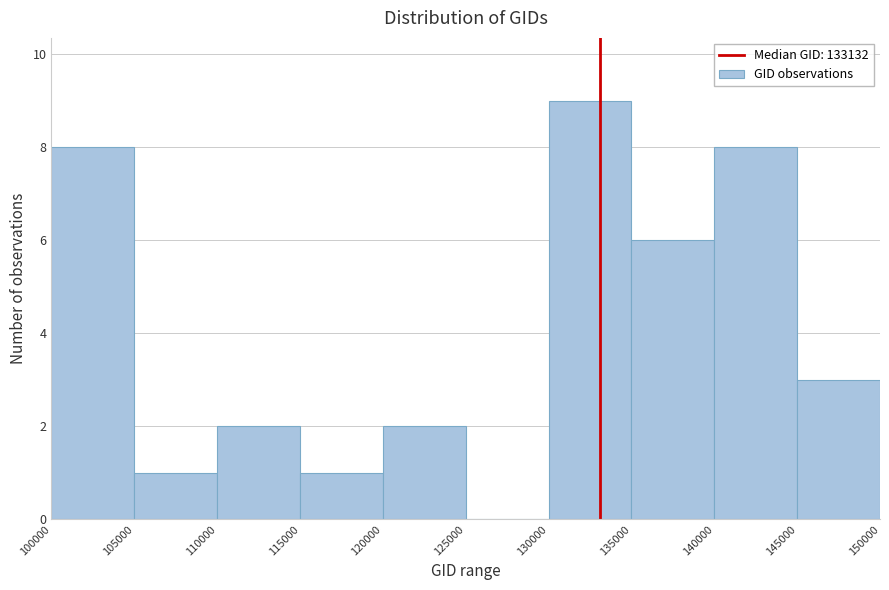

How tall is the bar that spans 115000 to 120000 on the x-axis? The values are not printed on the chart, so give them approximately, as read against the axis.

1